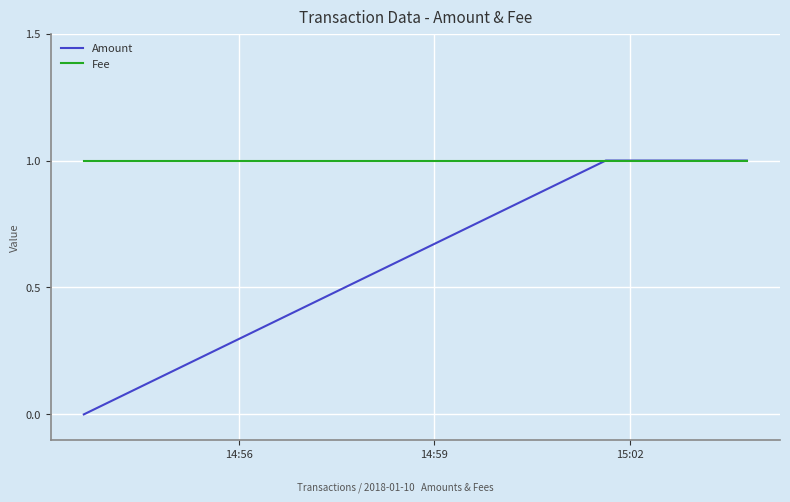

Which series has the largest total across all categories?

Fee